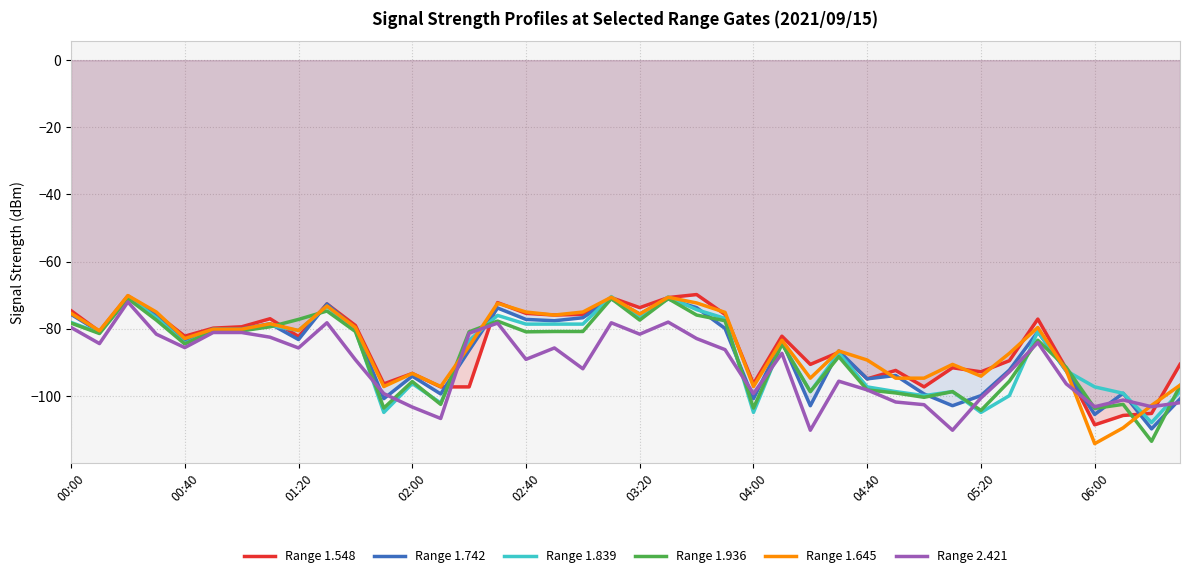

Is it true that Range 1.645 equals -129.2 at 02:00?

False